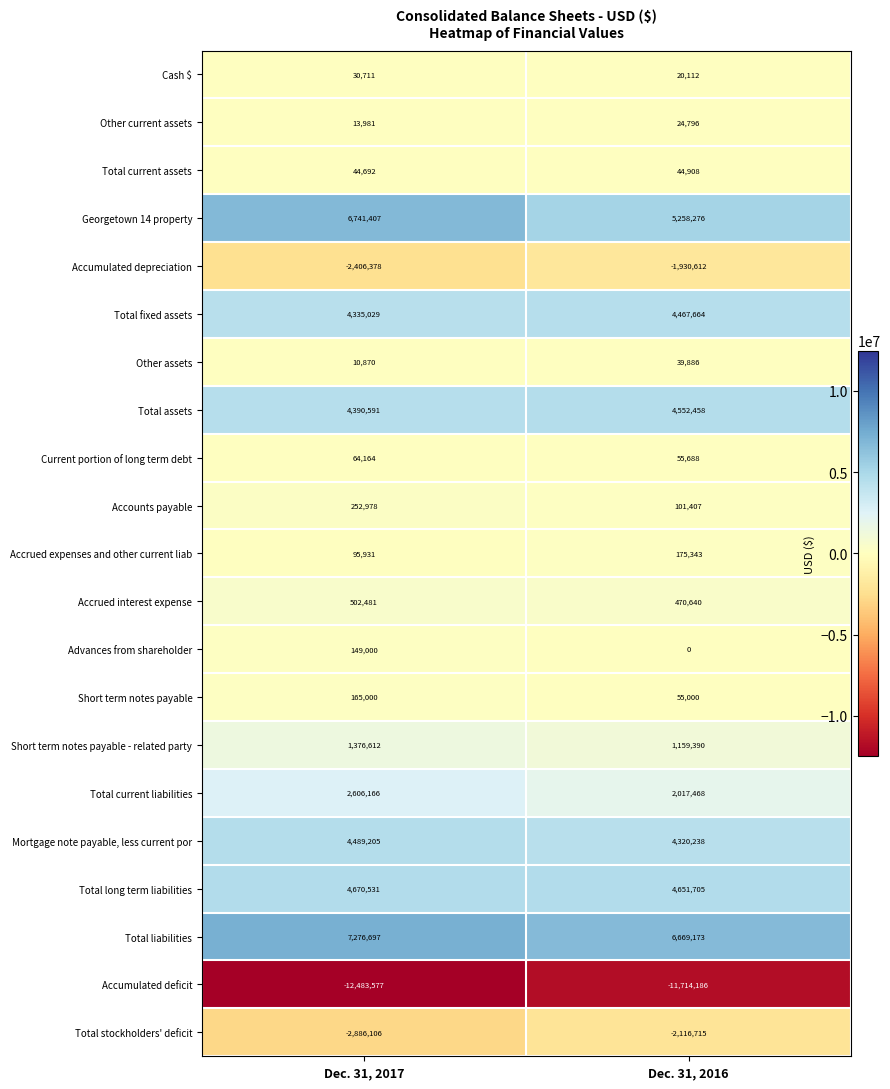

The value of Cash $ at Dec. 31, 2016 is 20112. True or false?

True